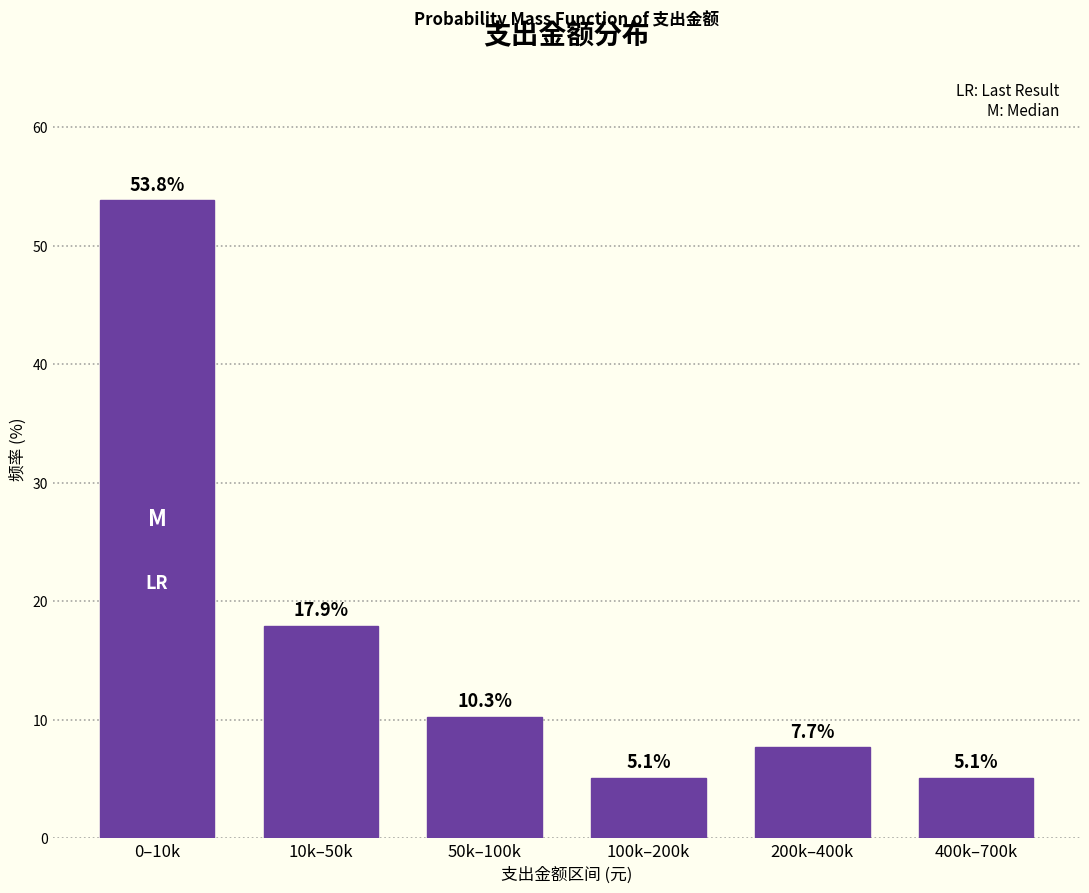

Reading left to right, what are all the values shown in this chart?

53.8	17.9	10.3	5.1	7.7	5.1